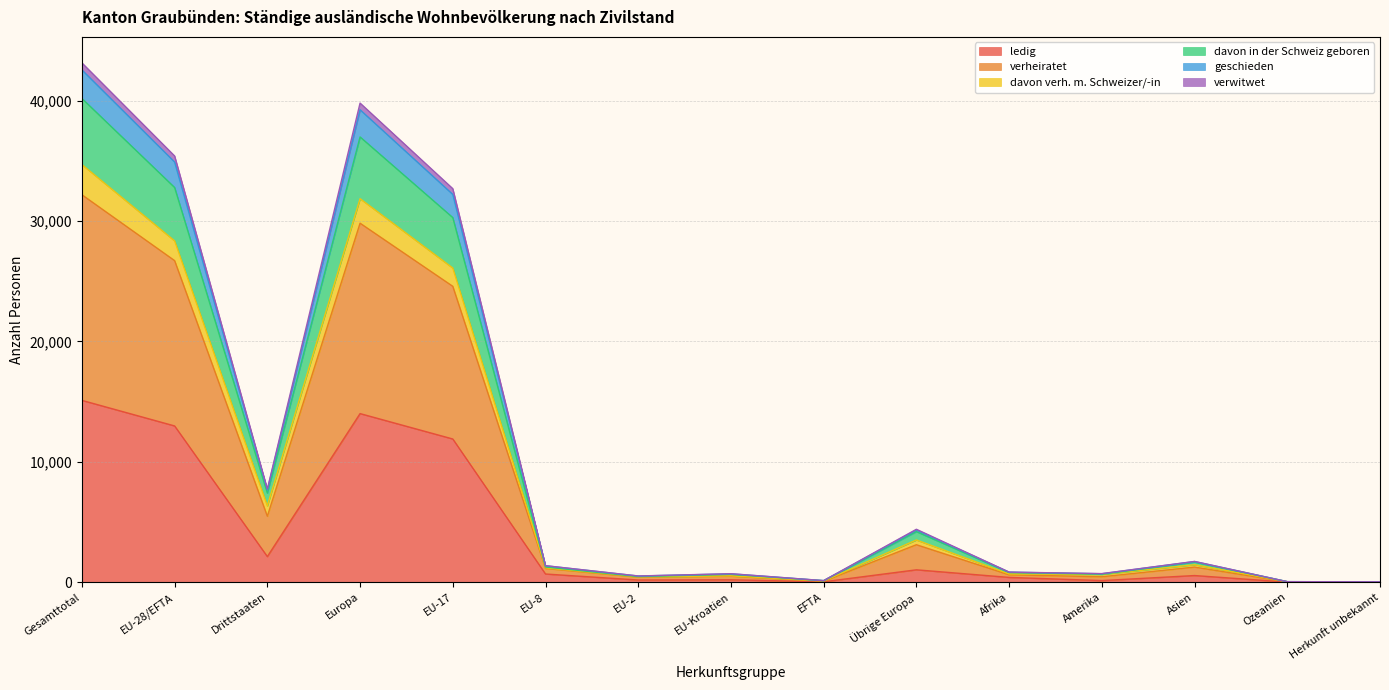

What is the sum of all ledig values?

59321